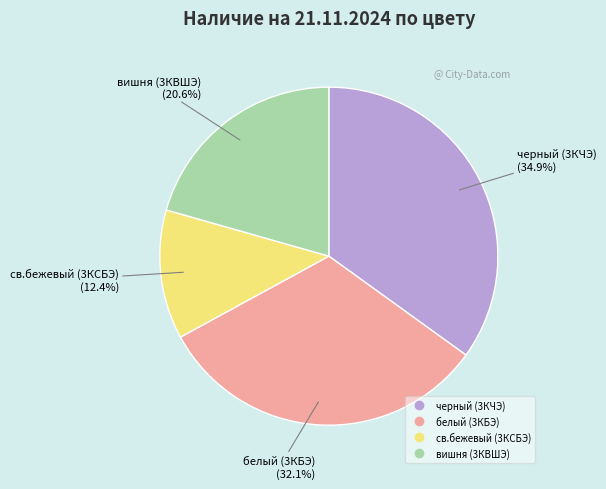

Which has a higher value, черный (3КЧЭ) or вишня (3КВШЭ)?

черный (3КЧЭ)